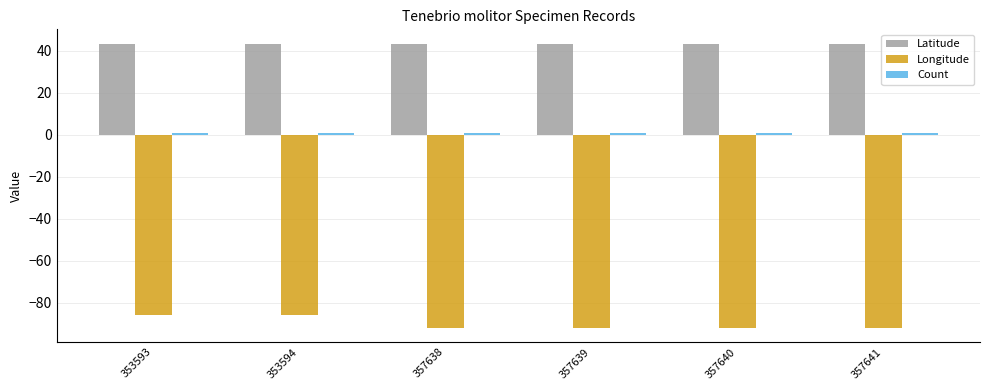

At how many categories does at least one series exceed 40?

6